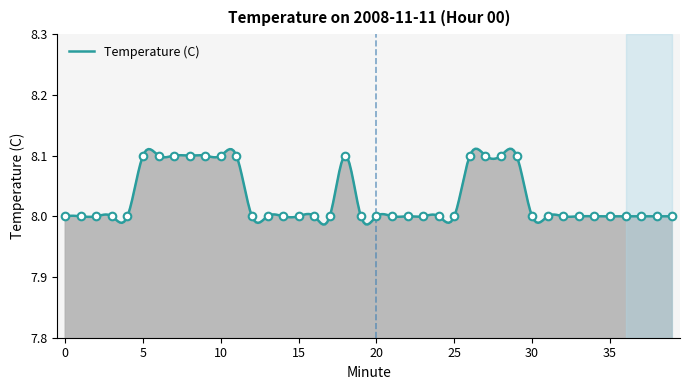

Which has a higher value, 4 or 15?

4